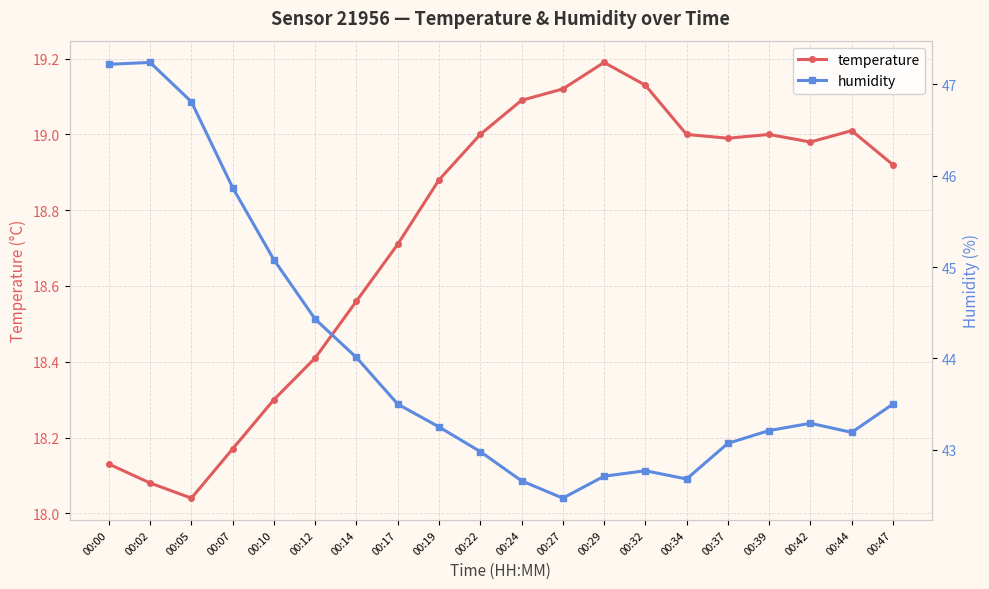

Rank the categories by humidity value from highest to lowest.

00:02, 00:00, 00:05, 00:07, 00:10, 00:12, 00:14, 00:17, 00:47, 00:42, 00:19, 00:39, 00:44, 00:37, 00:22, 00:32, 00:29, 00:34, 00:24, 00:27